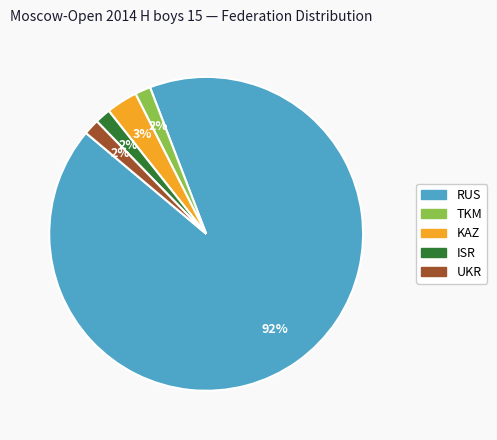

Combined, do RUS and UKR account for over 50%?

Yes